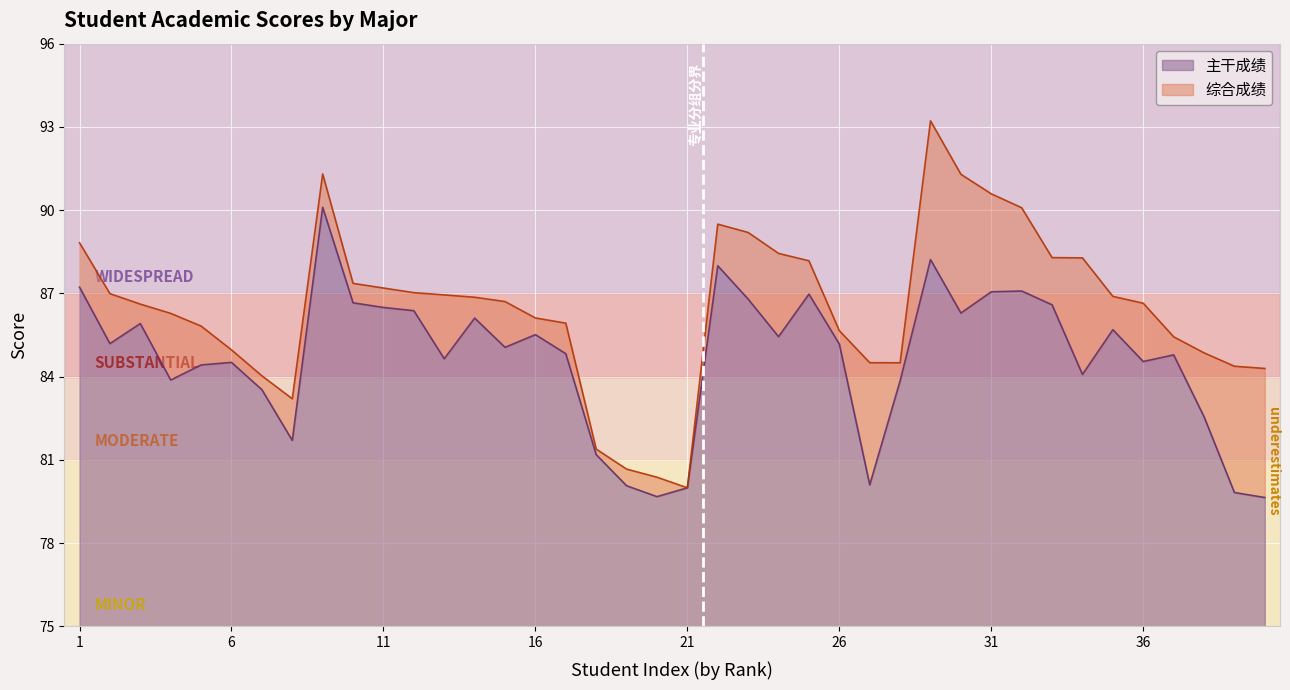

Is it true that 主干成绩 equals 85.2 at 26?

True